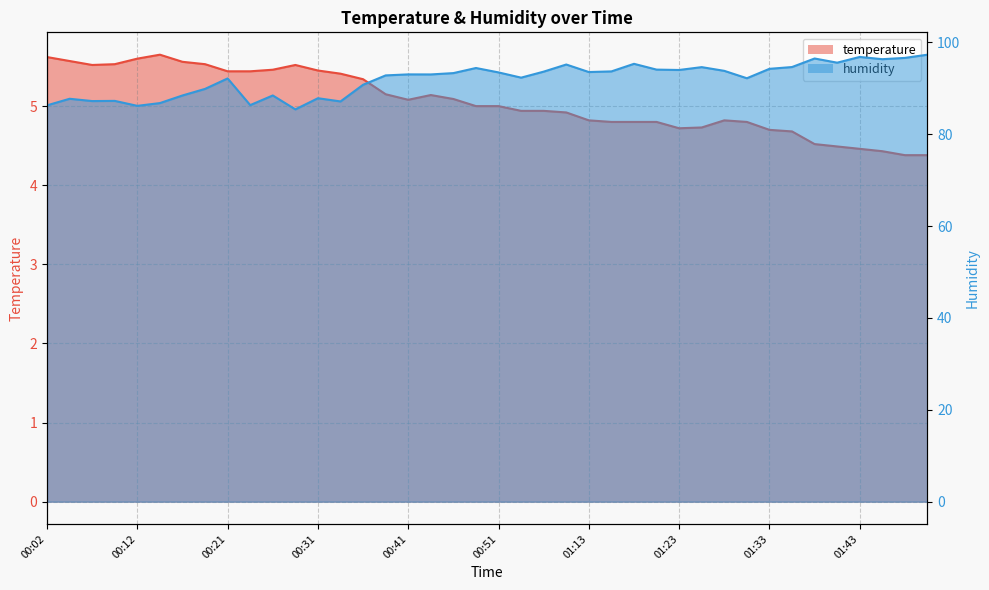

Where does the temperature series first go above 5?

00:02